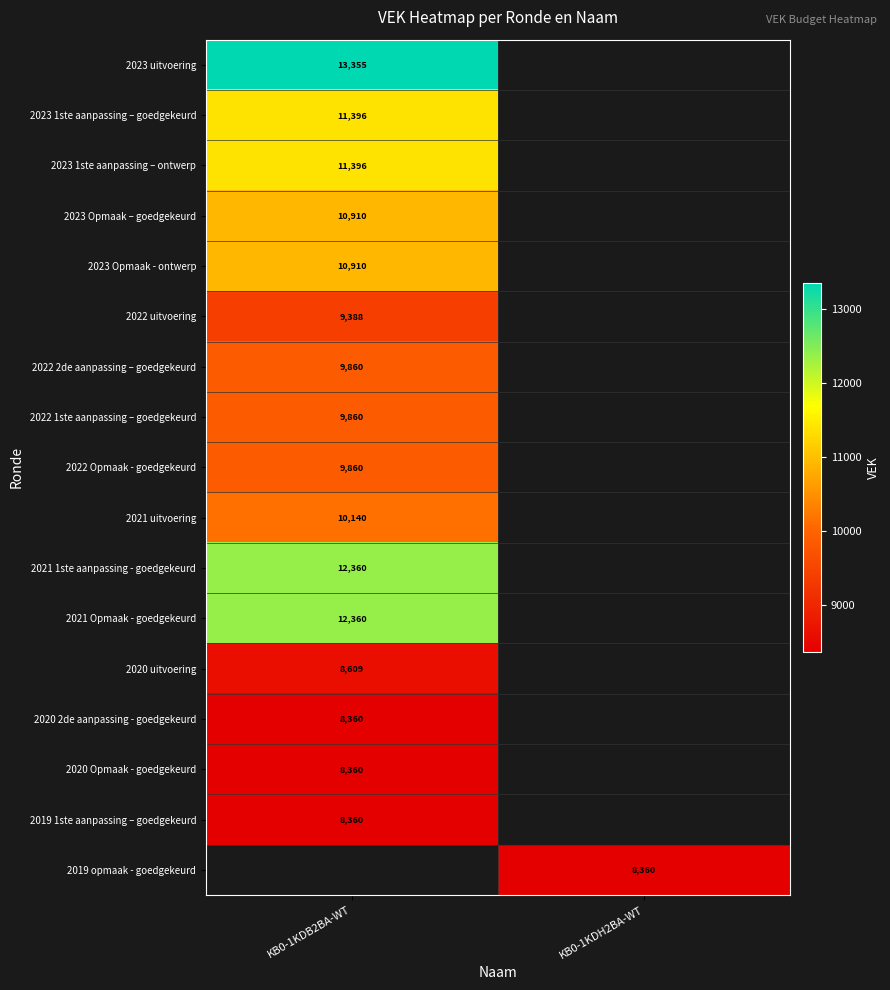

The 2023 Opmaak - ontwerp series shows 3029 at KB0-1KDB2BA-WT. True or false?

False